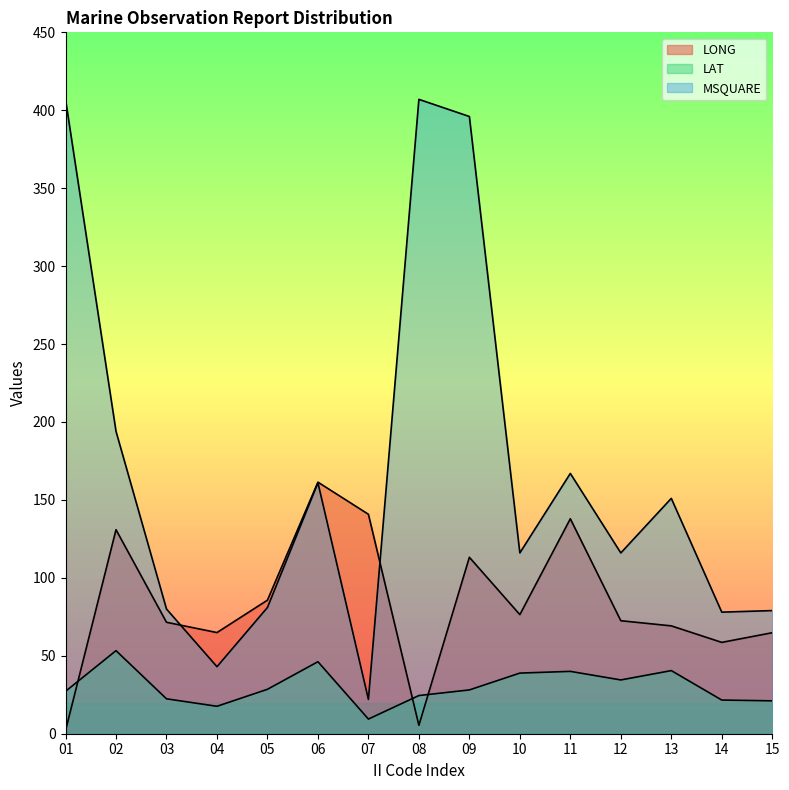

Between 14 and 10, which is larger?

10